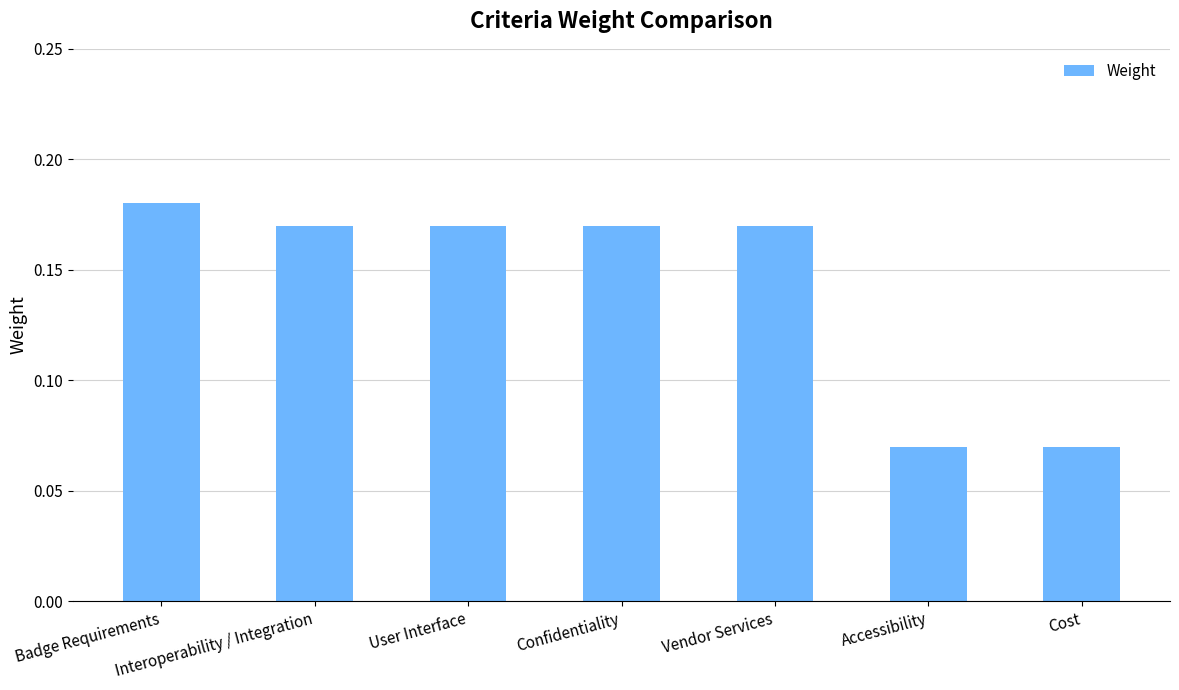

Which has a higher value, Accessibility or Badge Requirements?

Badge Requirements